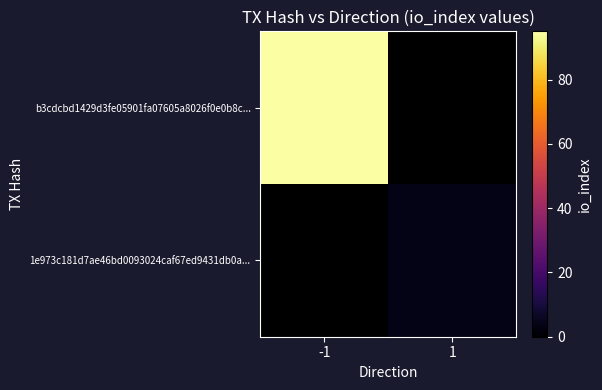

The value of b3cdcbd1429d3fe05901fa07605a8026f0e0b8c... at -1 is 95.0. True or false?

True